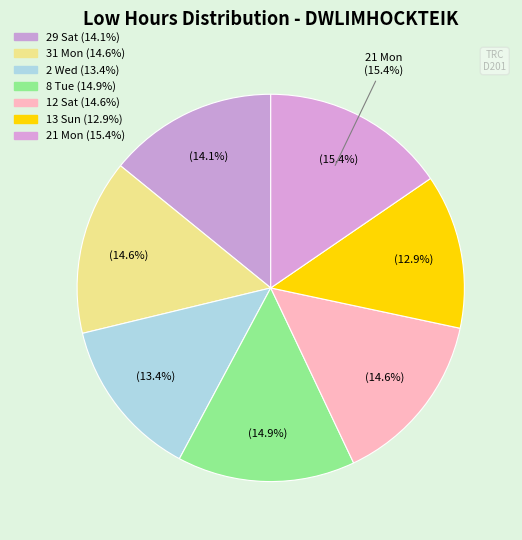

Does any single category account for the majority?

No